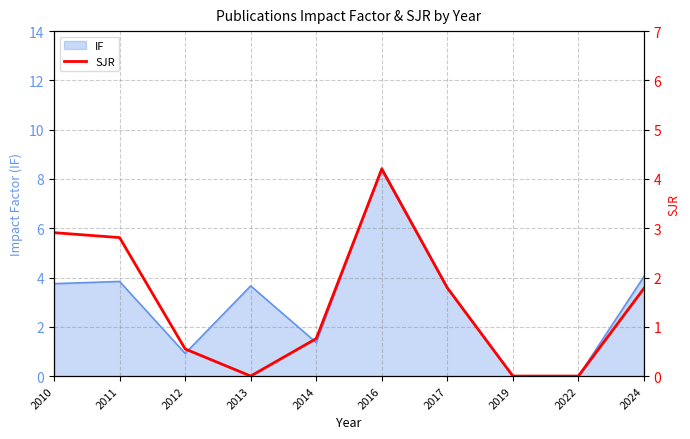

The chart shows a value of 0.0 at 2013. True or false?

True